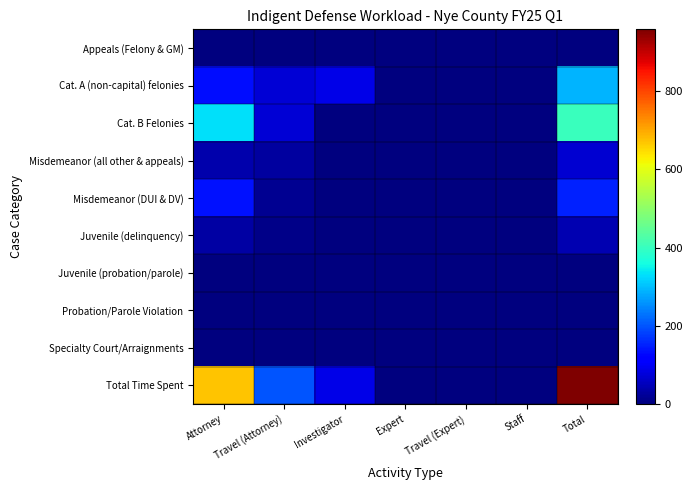

Reading left to right, list all the values displayed in this chart.

Appeals (Felony & GM): Attorney=0.0	Travel (Attorney)=0.0	Investigator=0.0	Expert=0.0	Travel (Expert)=0.0	Staff=0.0	Total=0.0
Cat. A (non-capital) felonies: Attorney=131.1	Travel (Attorney)=73.7	Investigator=86.7	Expert=0.0	Travel (Expert)=0.0	Staff=0.0	Total=291.5
Cat. B Felonies: Attorney=329.6	Travel (Attorney)=73.3	Investigator=0.0	Expert=1.0	Travel (Expert)=0.0	Staff=0.0	Total=403.9
Misdemeanor (all other & appeals): Attorney=41.1	Travel (Attorney)=27.3	Investigator=0.0	Expert=0.0	Travel (Expert)=0.0	Staff=0.0	Total=68.4
Misdemeanor (DUI & DV): Attorney=136.0	Travel (Attorney)=16.3	Investigator=0.0	Expert=0.0	Travel (Expert)=0.0	Staff=0.0	Total=152.3
Juvenile (delinquency): Attorney=32.5	Travel (Attorney)=9.2	Investigator=0.0	Expert=0.0	Travel (Expert)=0.0	Staff=0.0	Total=41.7
Juvenile (probation/parole): Attorney=0.0	Travel (Attorney)=0.0	Investigator=0.0	Expert=0.0	Travel (Expert)=0.0	Staff=0.0	Total=0.0
Probation/Parole Violation: Attorney=0.0	Travel (Attorney)=0.0	Investigator=0.0	Expert=0.0	Travel (Expert)=0.0	Staff=0.0	Total=0.0
Specialty Court/Arraignments: Attorney=0.0	Travel (Attorney)=0.0	Investigator=0.0	Expert=0.0	Travel (Expert)=0.0	Staff=0.0	Total=0.0
Total Time Spent: Attorney=670.3	Travel (Attorney)=199.8	Investigator=86.7	Expert=1.0	Travel (Expert)=0.0	Staff=0.0	Total=957.8